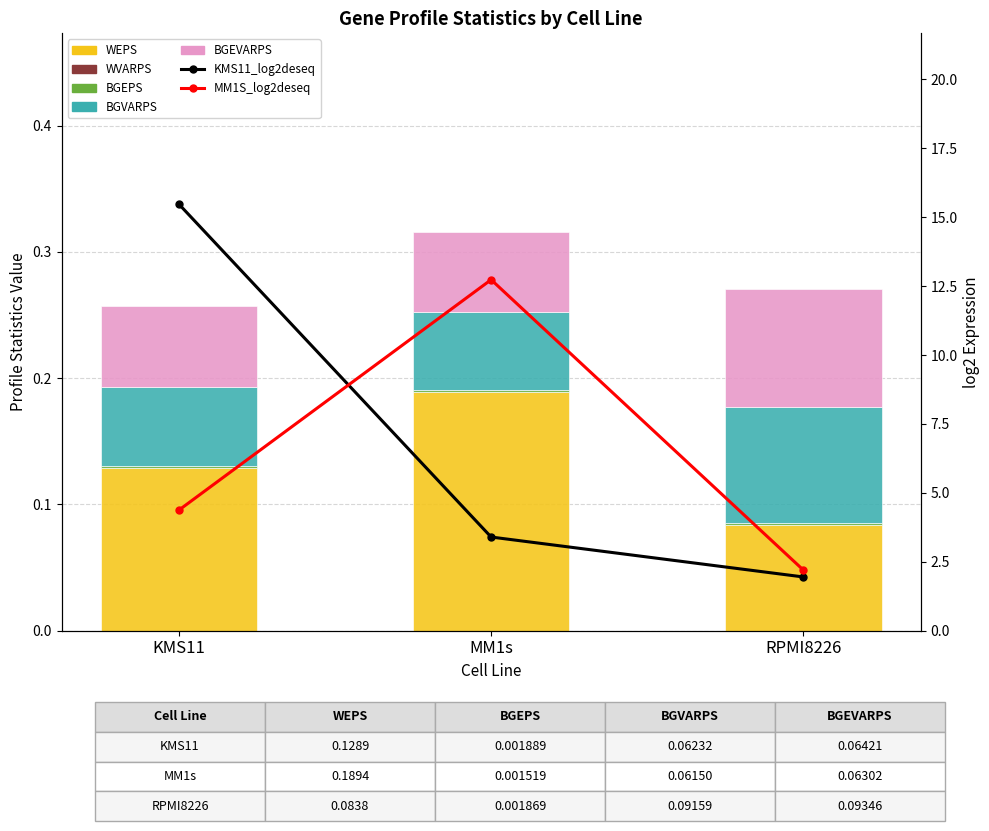

Reading left to right, extract all data points from this chart.

WEPS: KMS11=0.1	MM1s=0.2	RPMI8226=0.1
WVARPS: KMS11=0.0	MM1s=0.0	RPMI8226=0.0
BGEPS: KMS11=0.0	MM1s=0.0	RPMI8226=0.0
BGVARPS: KMS11=0.1	MM1s=0.1	RPMI8226=0.1
BGEVARPS: KMS11=0.1	MM1s=0.1	RPMI8226=0.1